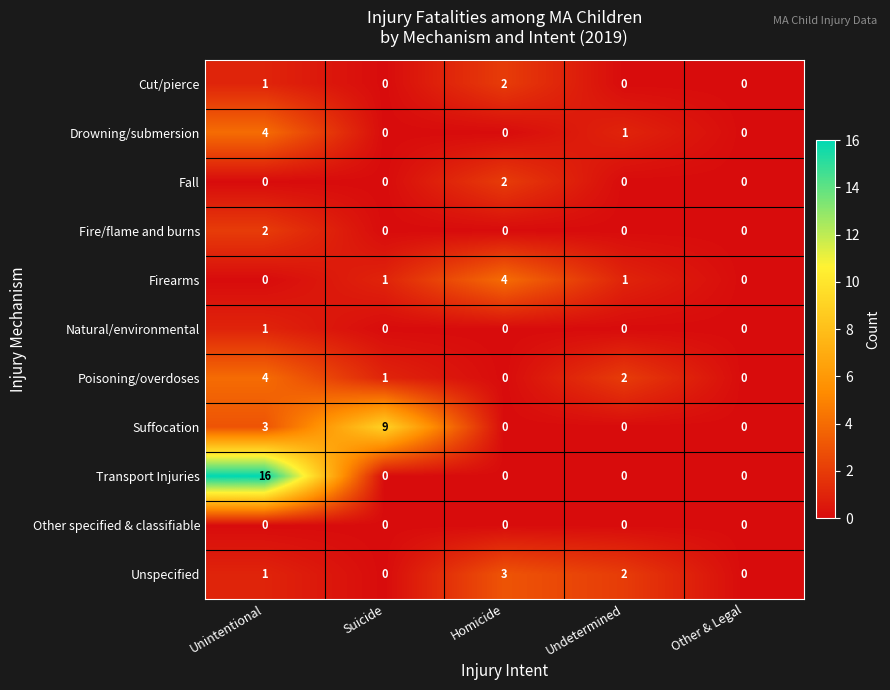

Which series has the widest spread of values?

Transport Injuries